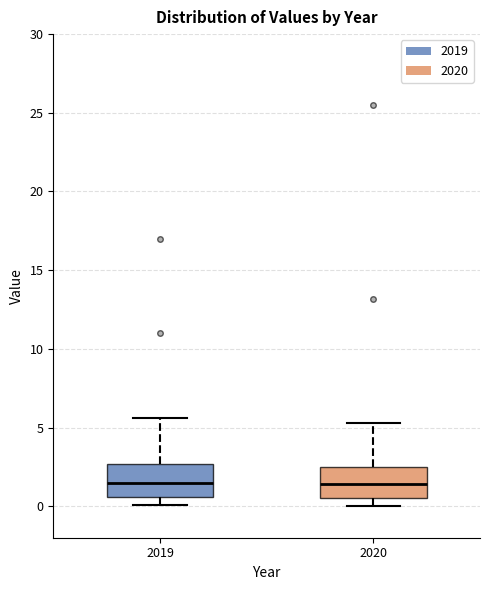

Reading left to right, read every box against the y-axis: the position of its median line, the range the box covers, and the ends of its whiskers. The values are not printed on the chart, so give them approximately, as read against the axis.

2019: median 1.5, box 0.5 to 2.5, whiskers 0.0 to 5.5
2020: median 1.5, box 0.5 to 2.5, whiskers 0.0 to 5.5